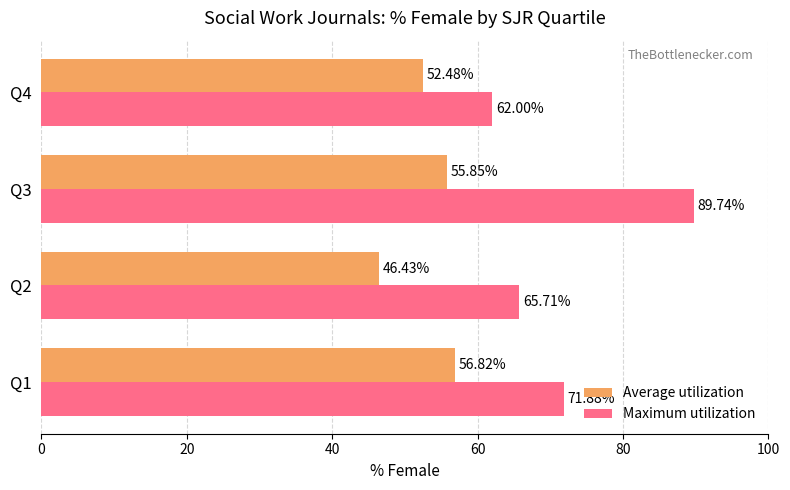

What is the total value across all series at Q2?

112.1